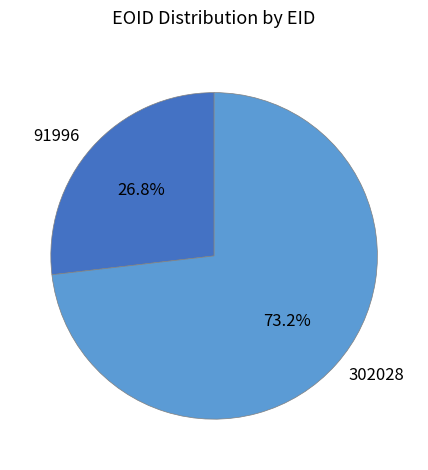

What percentage is the 91996 slice, to the nearest percent?

27%